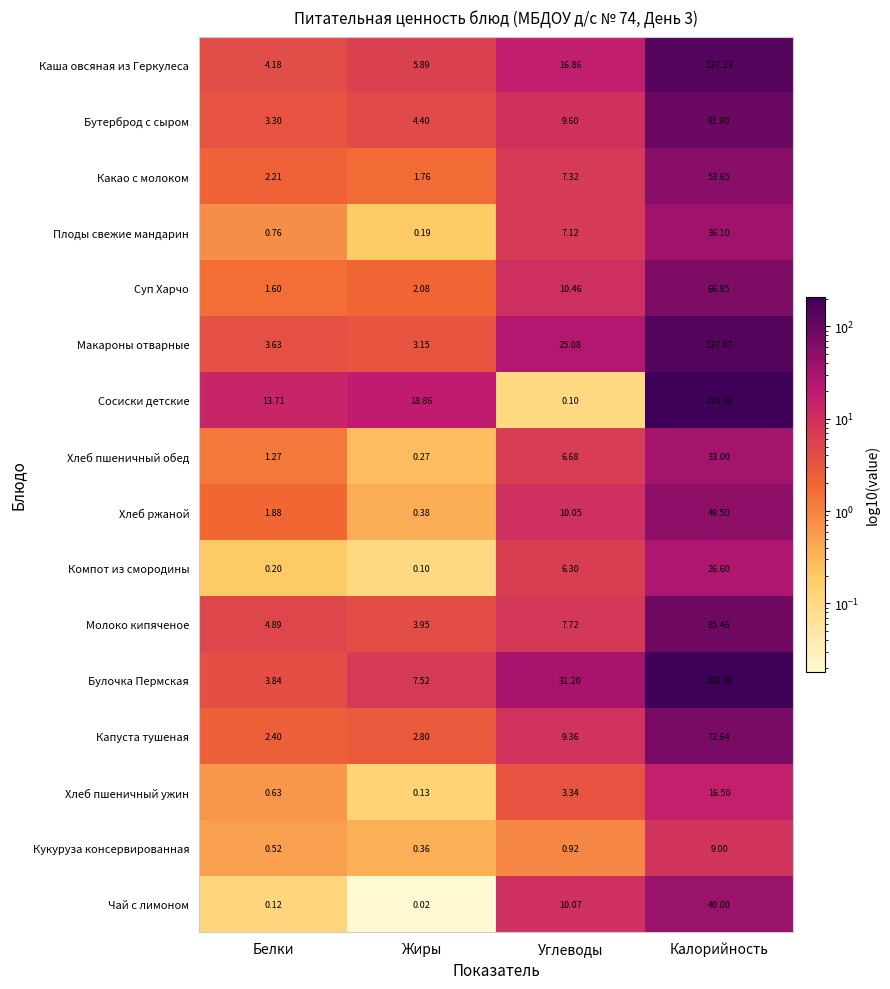

At which category does the chart reach its minimum across all series?

Жиры